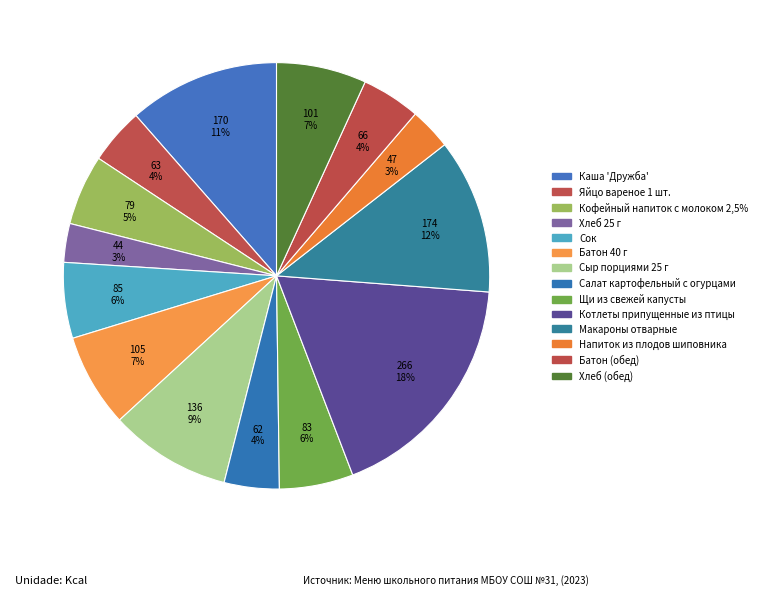

Which category has the smallest portion of the pie?

Хлеб 25 г